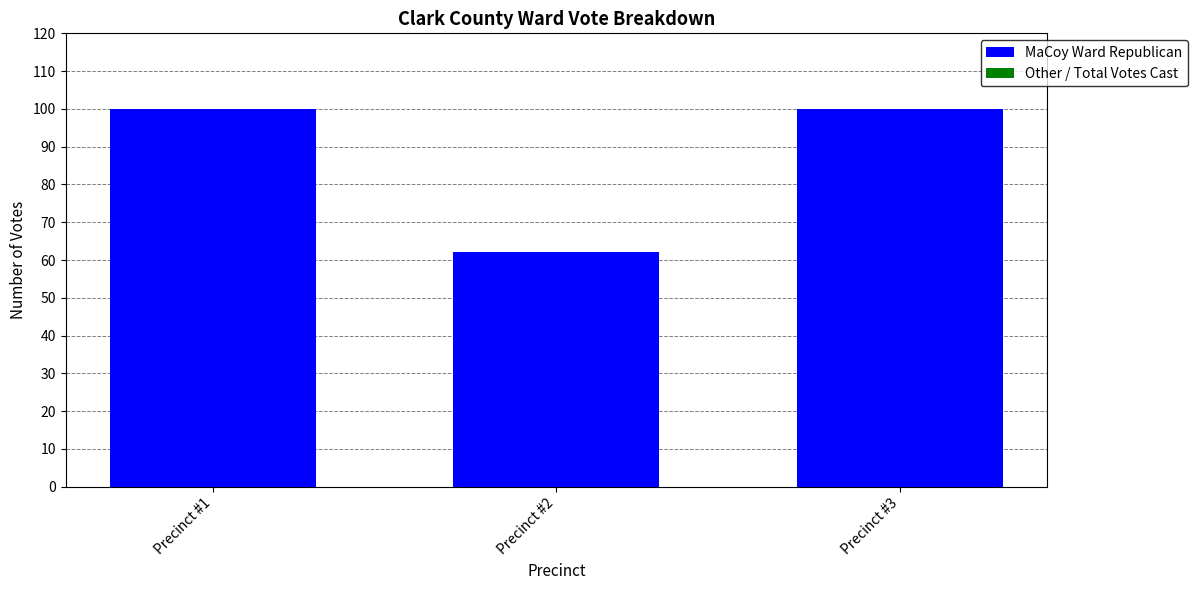

Which category has the lowest value across all series?

Precinct #2